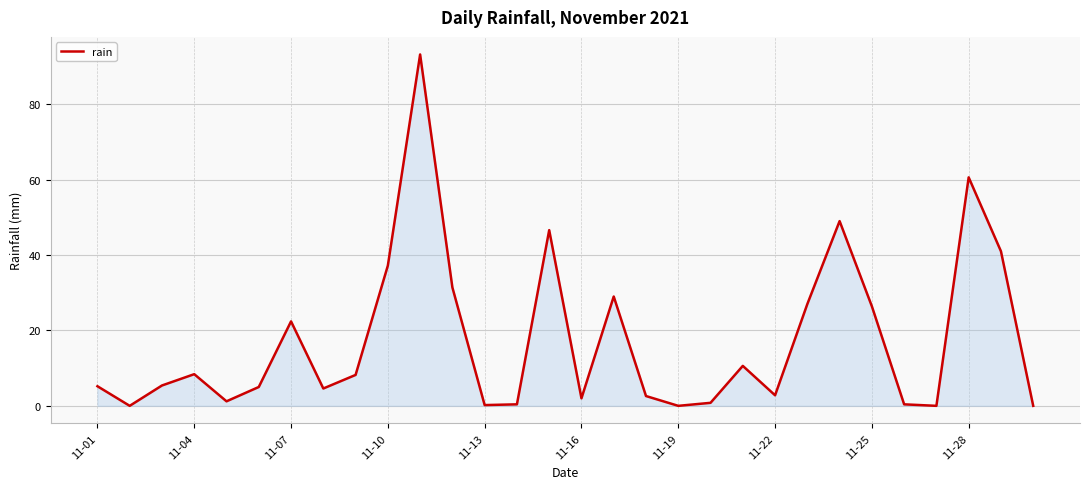

What is the greatest value displayed?

93.2